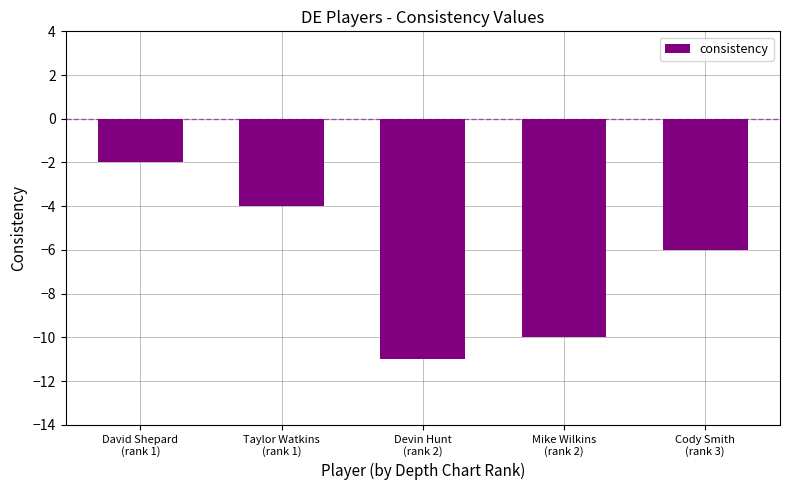

Which has a higher value, Taylor Watkins
(rank 1) or Cody Smith
(rank 3)?

Taylor Watkins
(rank 1)